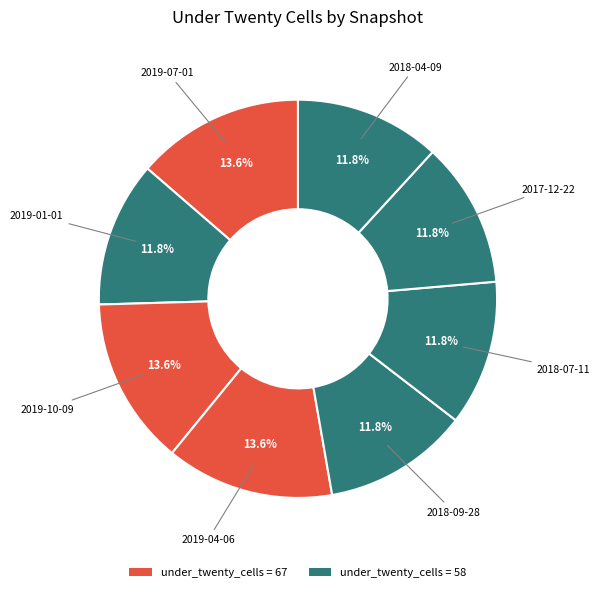

To the nearest percent, what is the difference between the largest and smallest slice percentages?

2%